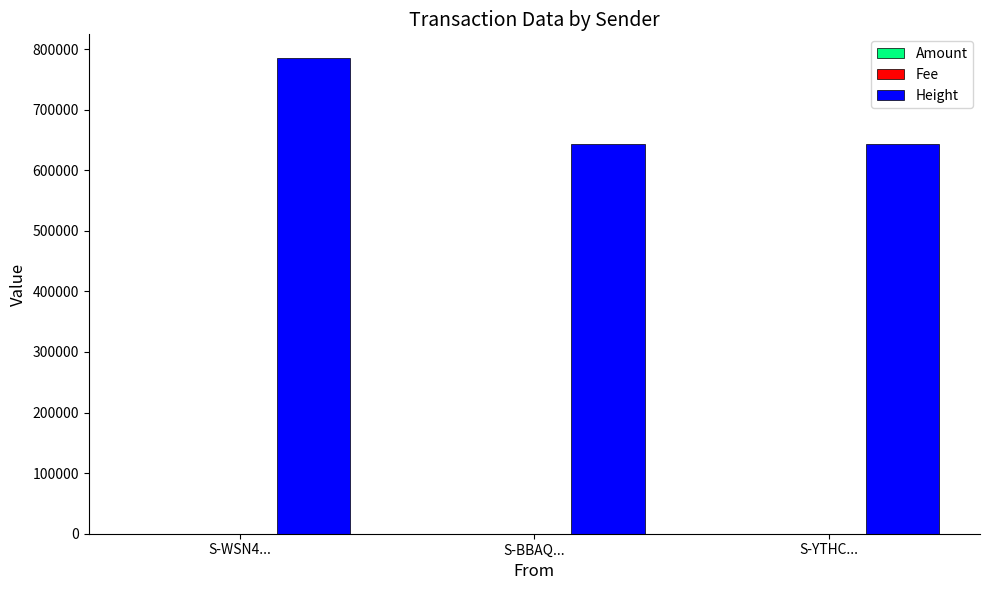

Between S-WSN4... and S-BBAQ..., which series saw the biggest shift?

Height